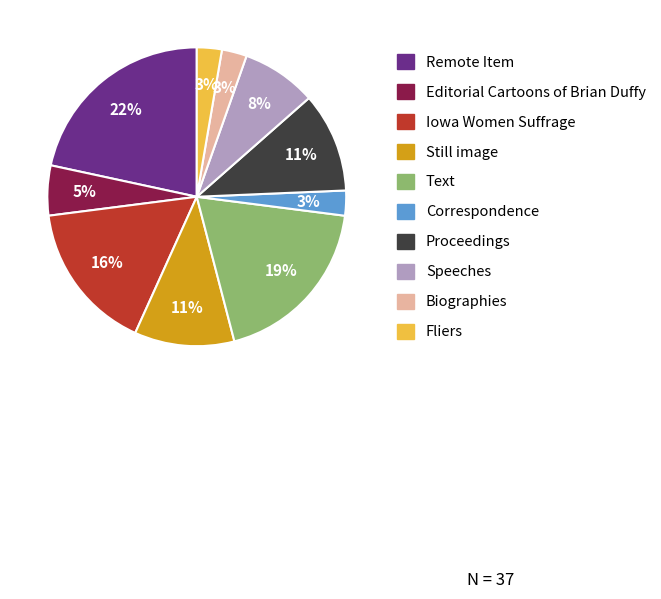

To the nearest percent, what portion does Correspondence represent?

3%